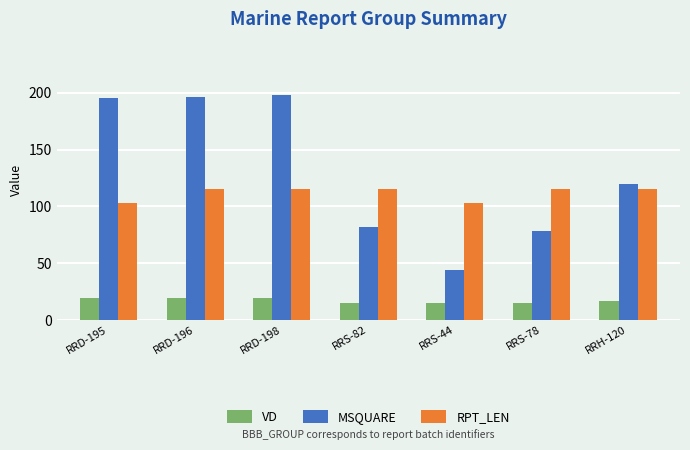

What are all the series names shown in the legend?

VD, MSQUARE, RPT_LEN